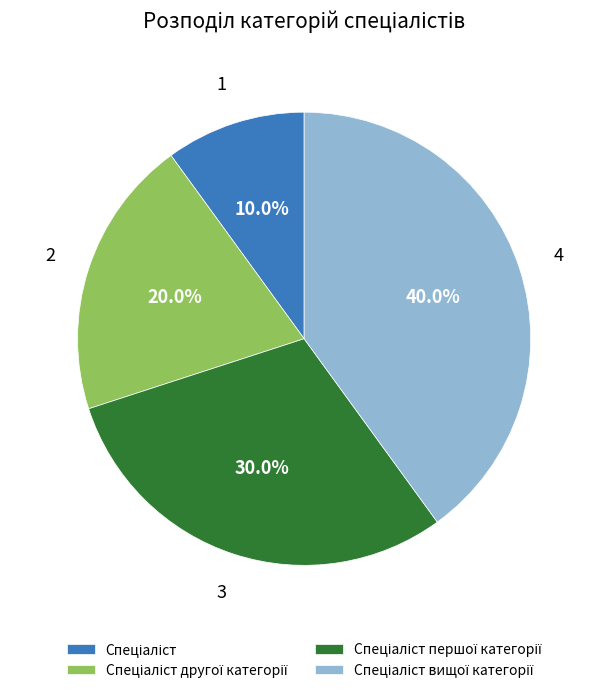

Is there a majority slice in this chart?

No